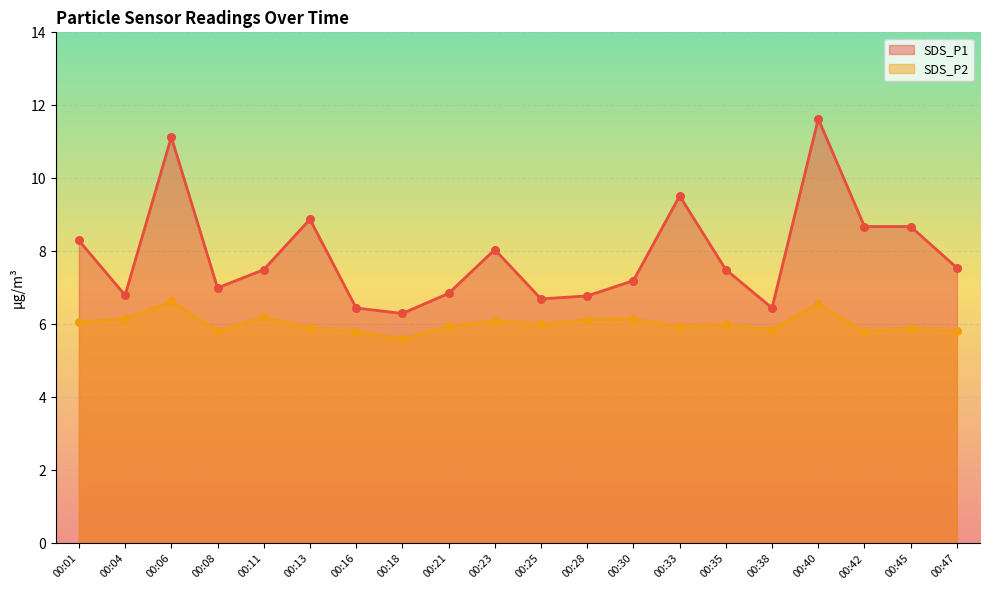

What is the total value across all series at 00:40?

18.2